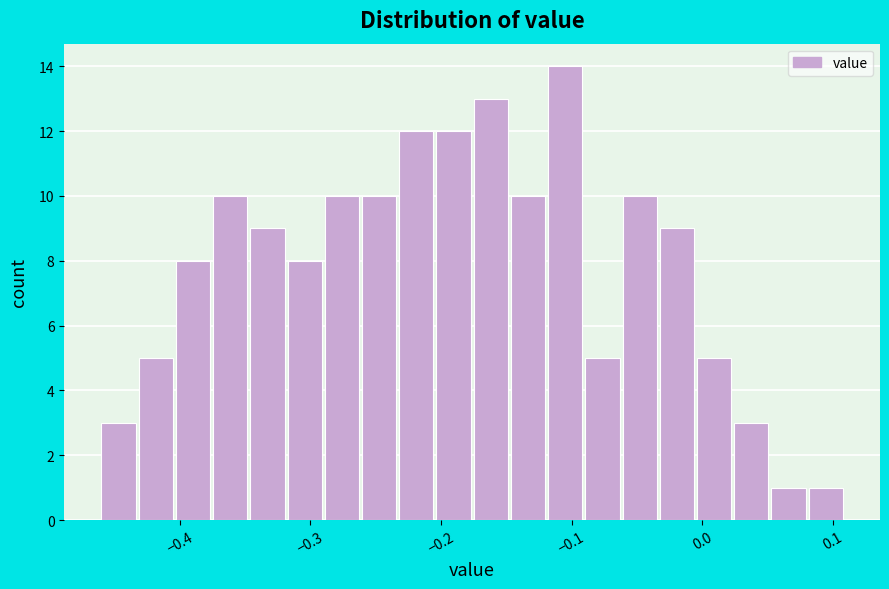

Around what value on the x-axis is the tallest bar? Give the approximate position of its centre, as read against the axis.

-0.10